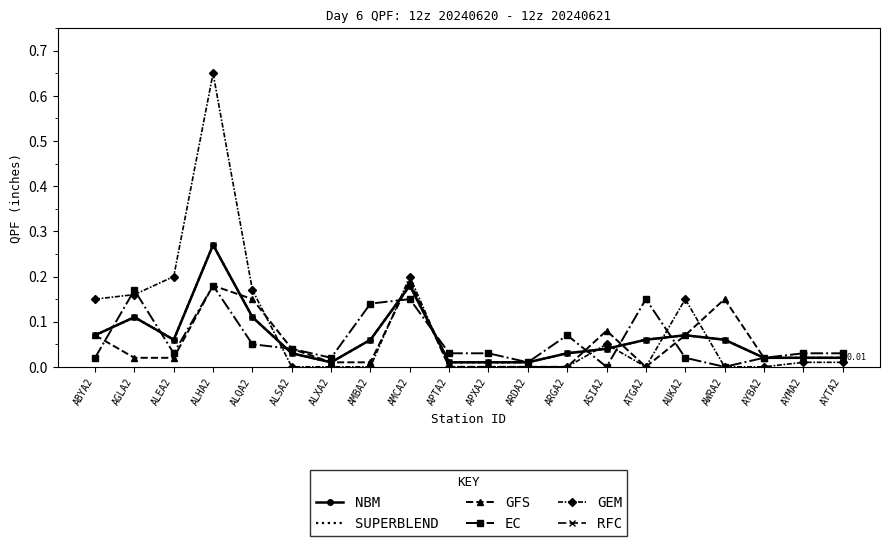

Which series has the widest spread of values?

GEM